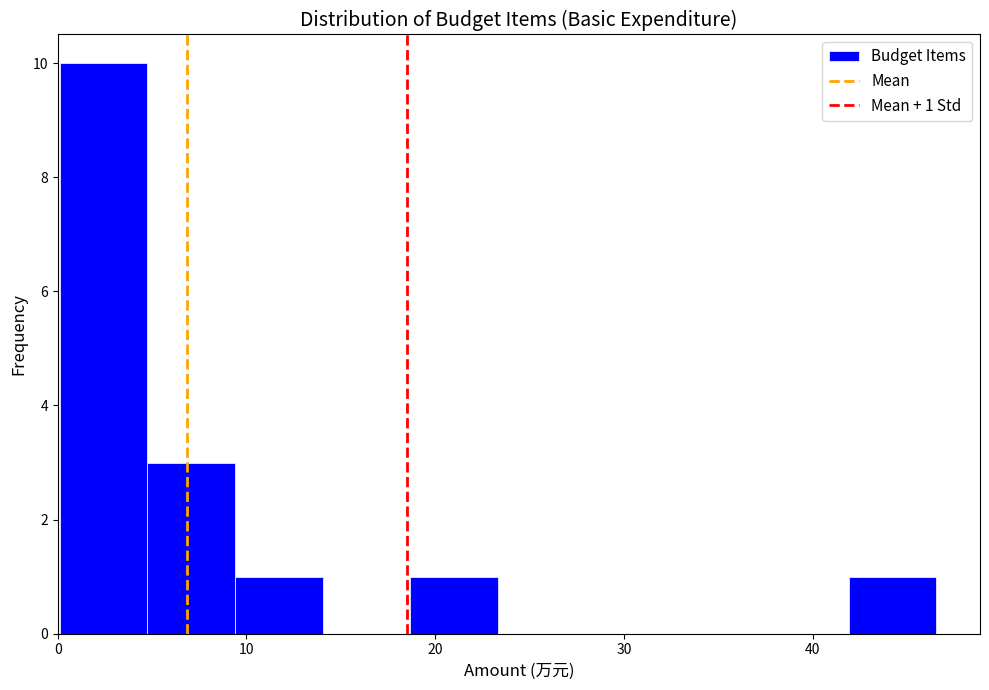

Which range on the x-axis has the tallest bar?

0 to 5